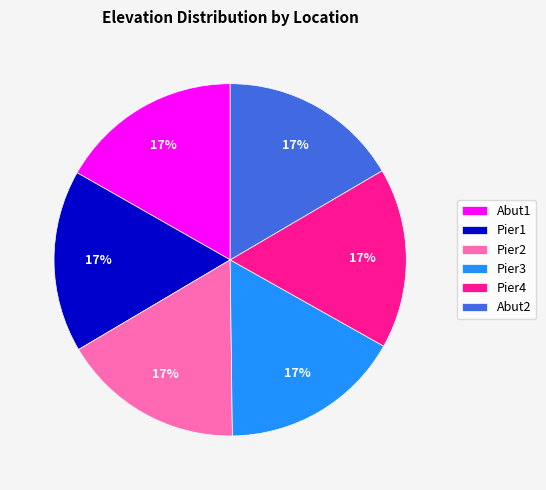

Does any single category account for the majority?

No